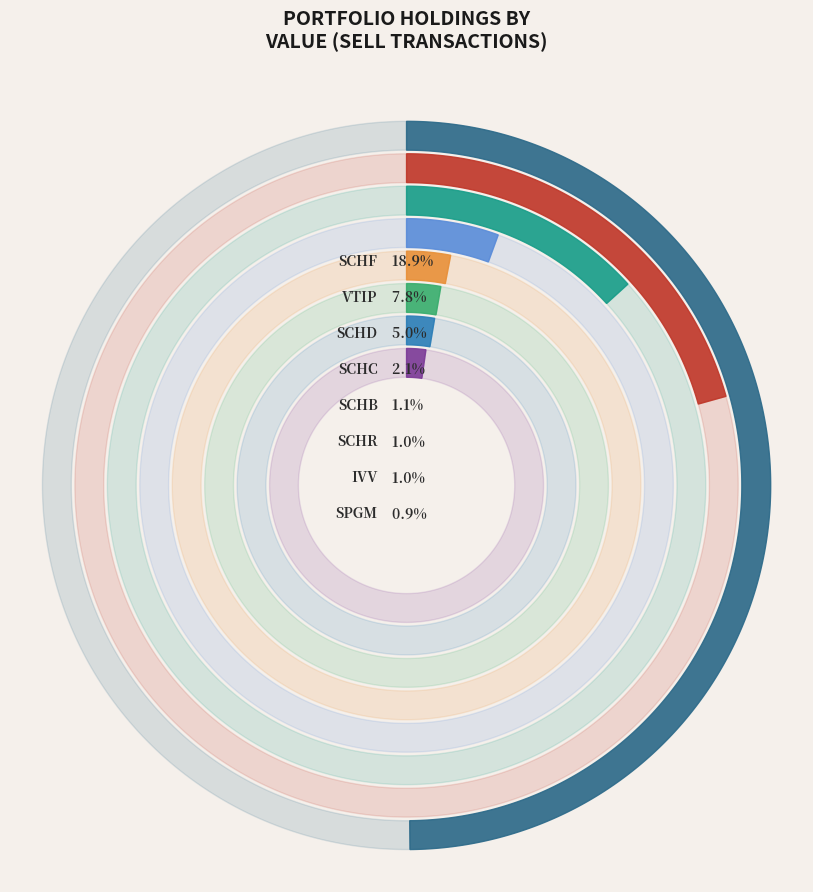

Rank the categories by value from highest to lowest.

SCHF, VTIP, SCHD, SCHC, SCHB, SCHR, IVV, SPGM